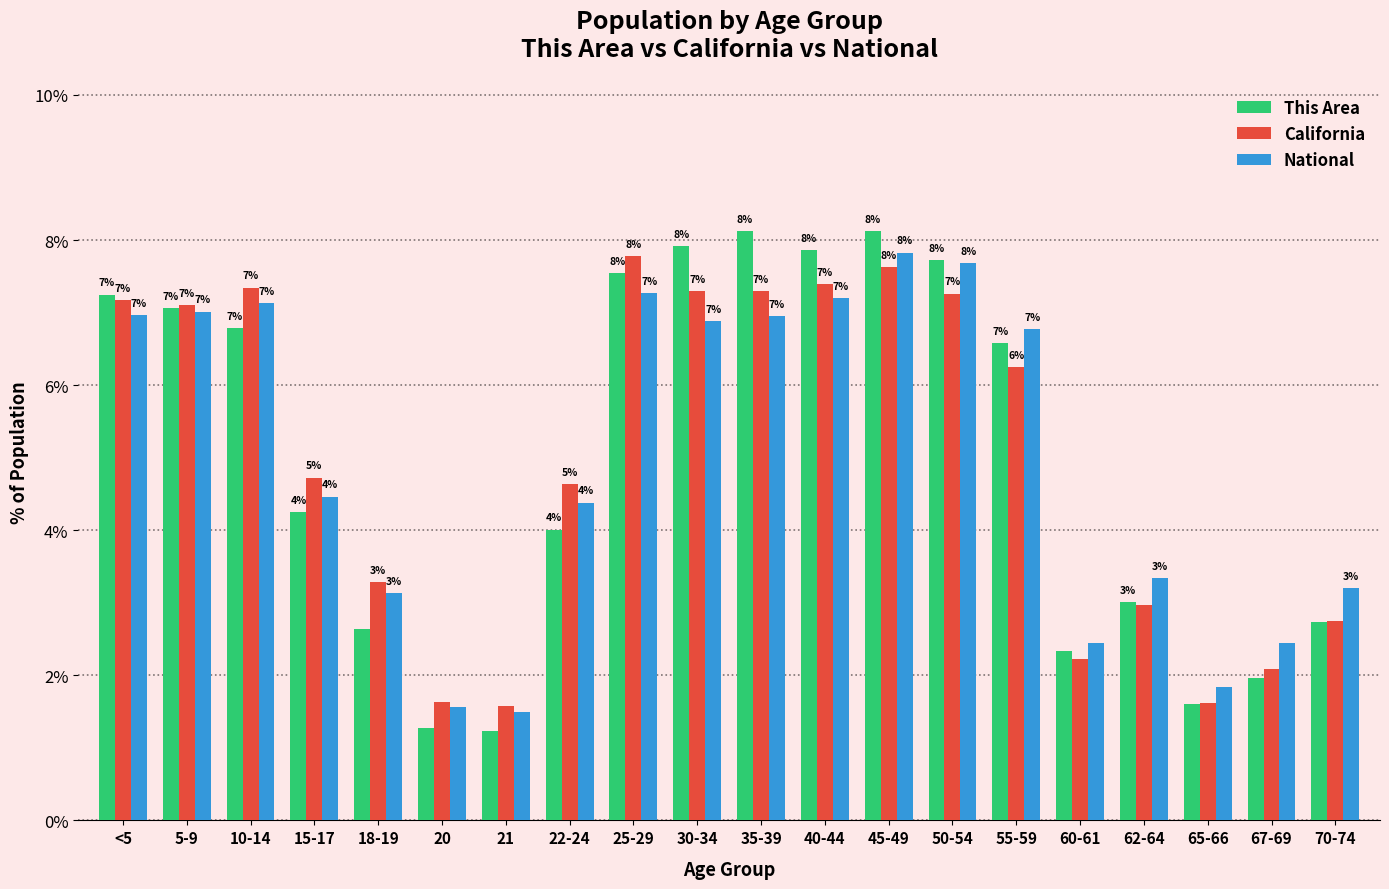

Are the bars grouped side by side (vs. stacked)?

Yes